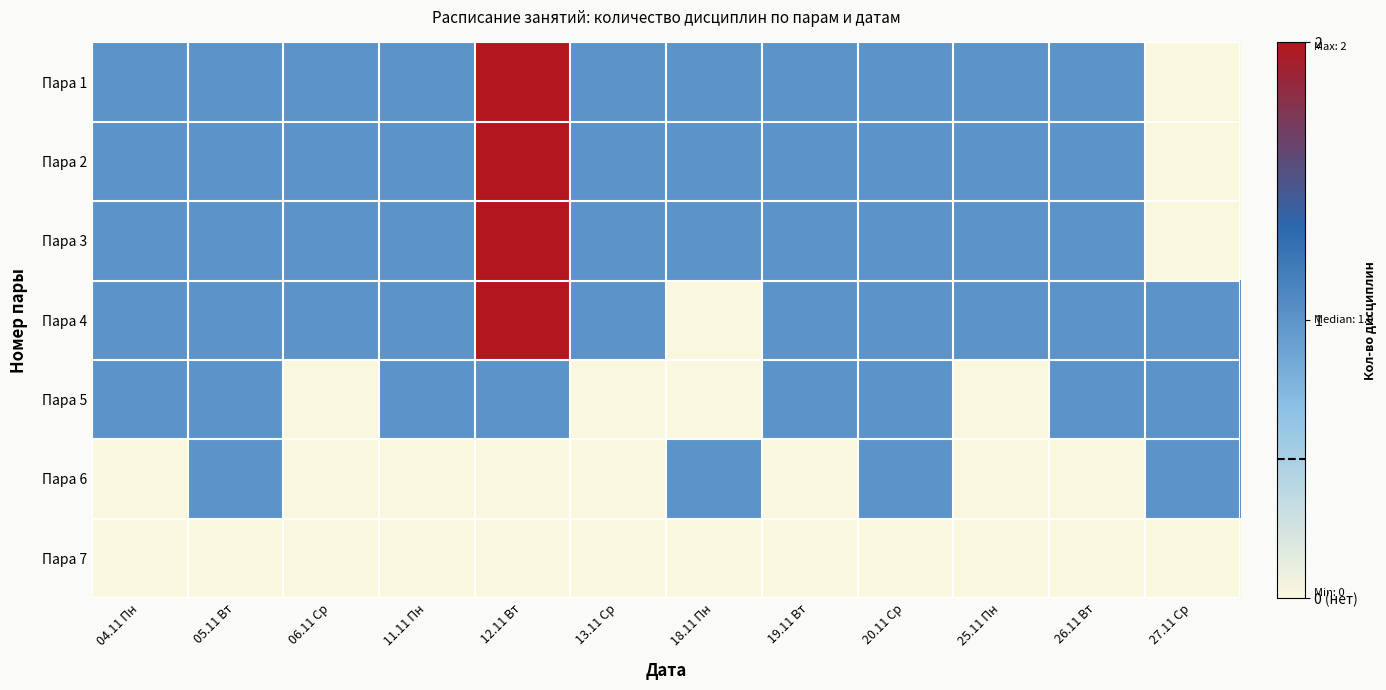

Between 05.11 Вт and 13.11 Ср, which series saw the biggest shift?

Пара 5